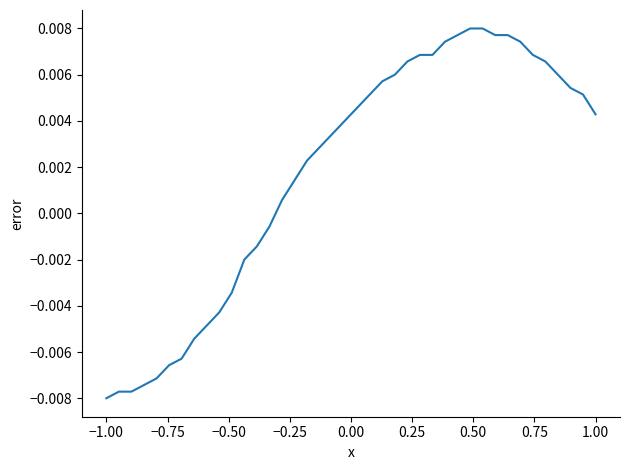

Does the chart display data point markers on the line(s)?

No